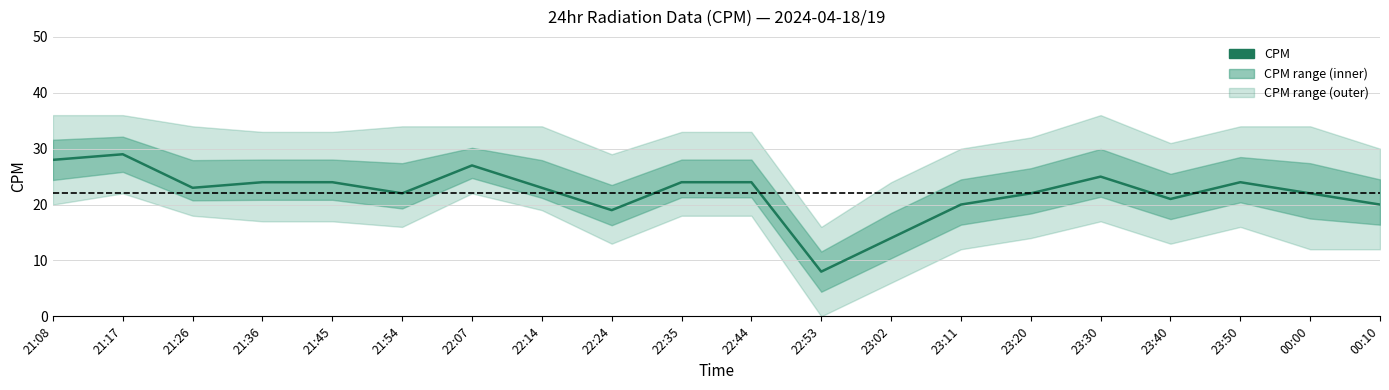

What is the value of the 9th point from the left?

19